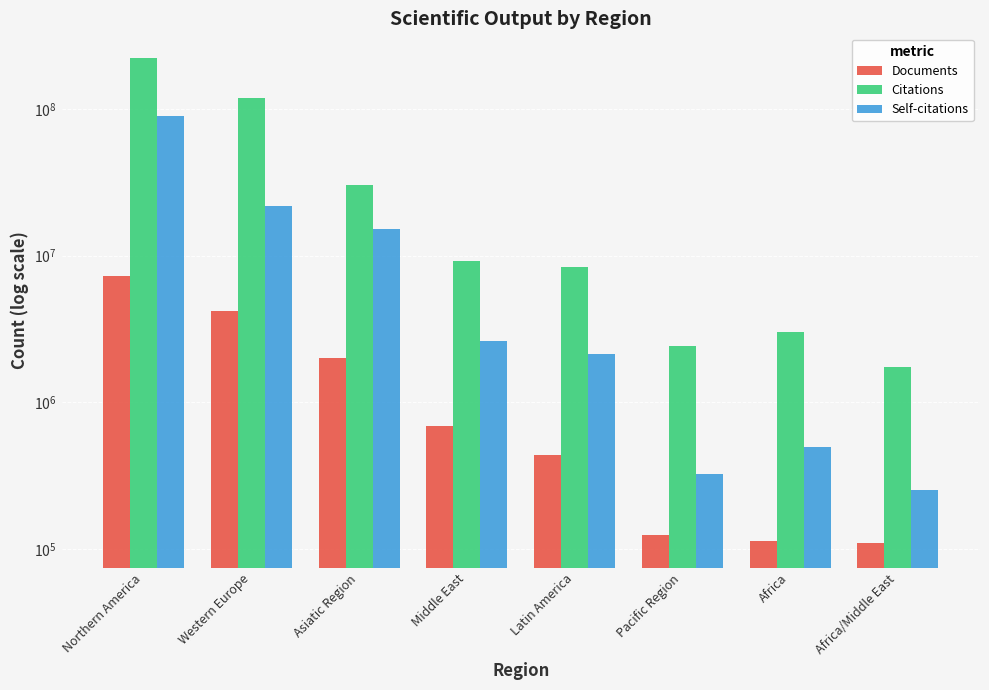

Reading left to right, list all the values displayed in this chart.

Documents: Northern America=7261185	Western Europe=4199695	Asiatic Region=2005477	Middle East=693855	Latin America=436692	Pacific Region=125644	Africa=114555	Africa/Middle East=109553
Citations: Northern America=223113222	Western Europe=118512814	Asiatic Region=30453686	Middle East=9224911	Latin America=8423854	Pacific Region=2434713	Africa=3036943	Africa/Middle East=1734158
Self-citations: Northern America=88950278	Western Europe=21856356	Asiatic Region=15157515	Middle East=2608055	Latin America=2140100	Pacific Region=326643	Africa=494583	Africa/Middle East=253752